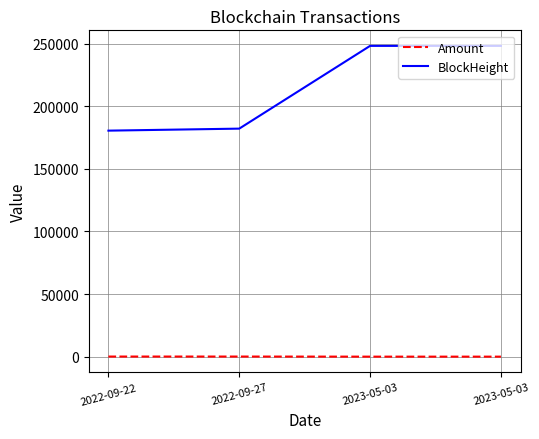

Is it true that Amount equals 52.7 at 2023-05-03?

True